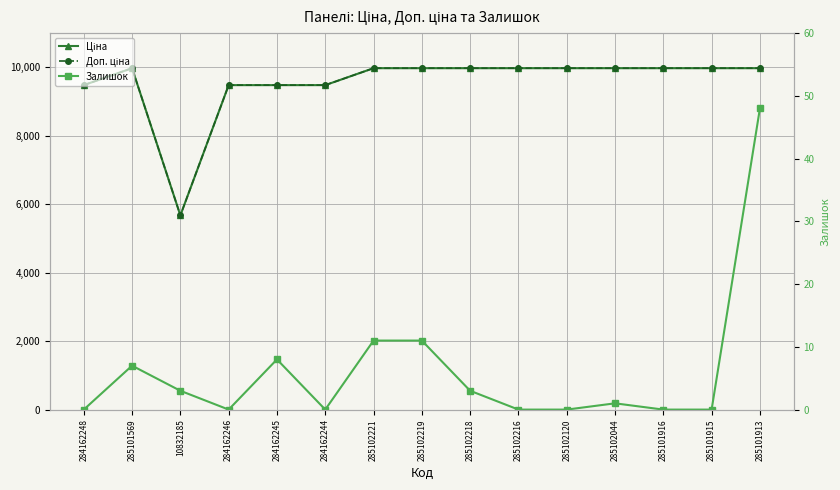

Reading left to right, extract all data points from this chart.

Ціна: 9480.1	9975.0	5673.8	9480.1	9480.1	9480.1	9975.0	9975.0	9975.0	9975.0	9975.0	9975.0	9975.0	9975.0	9975.0
Доп. ціна: 9480.1	9975.0	5673.8	9480.1	9480.1	9480.1	9975.0	9975.0	9975.0	9975.0	9975.0	9975.0	9975.0	9975.0	9975.0
Залишок: 0.0	7.0	3.0	0.0	8.0	0.0	11.0	11.0	3.0	0.0	0.0	1.0	0.0	0.0	48.0